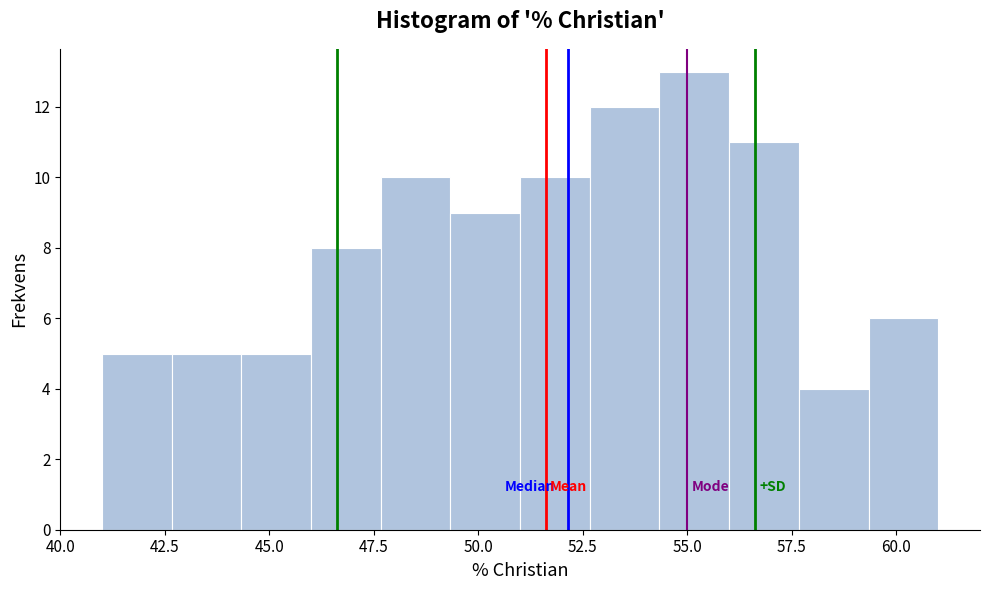

Around what value on the x-axis is the tallest bar? Give the approximate position of its centre, as read against the axis.

55.0